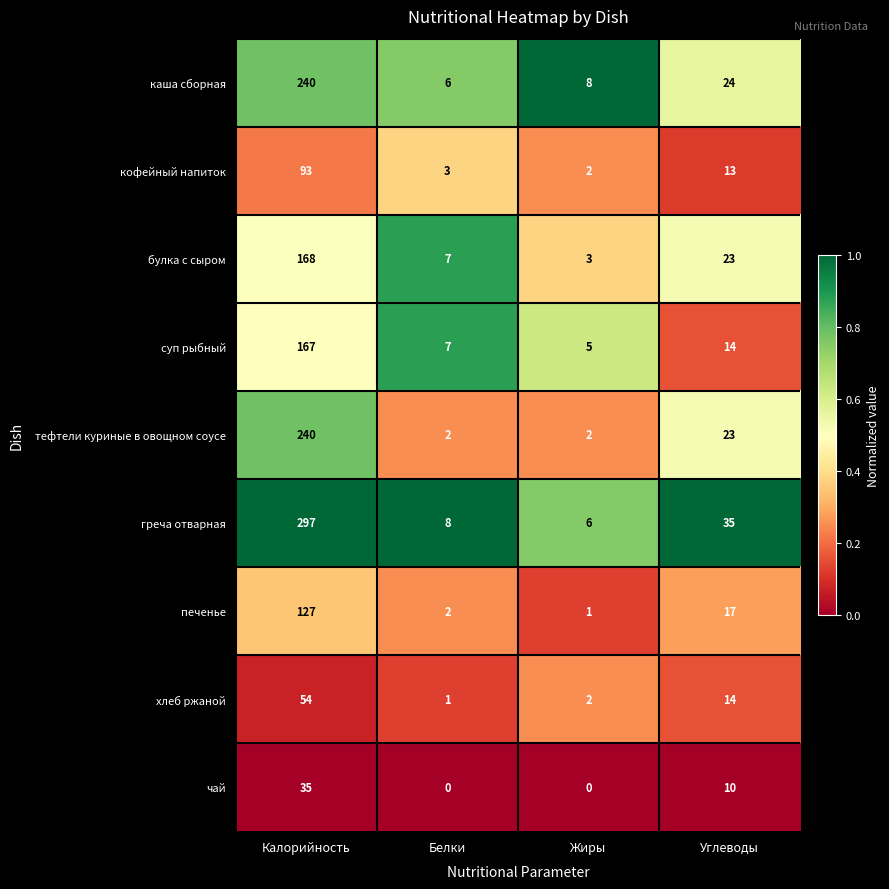

What is the difference between the highest and lowest values at Белки?

8